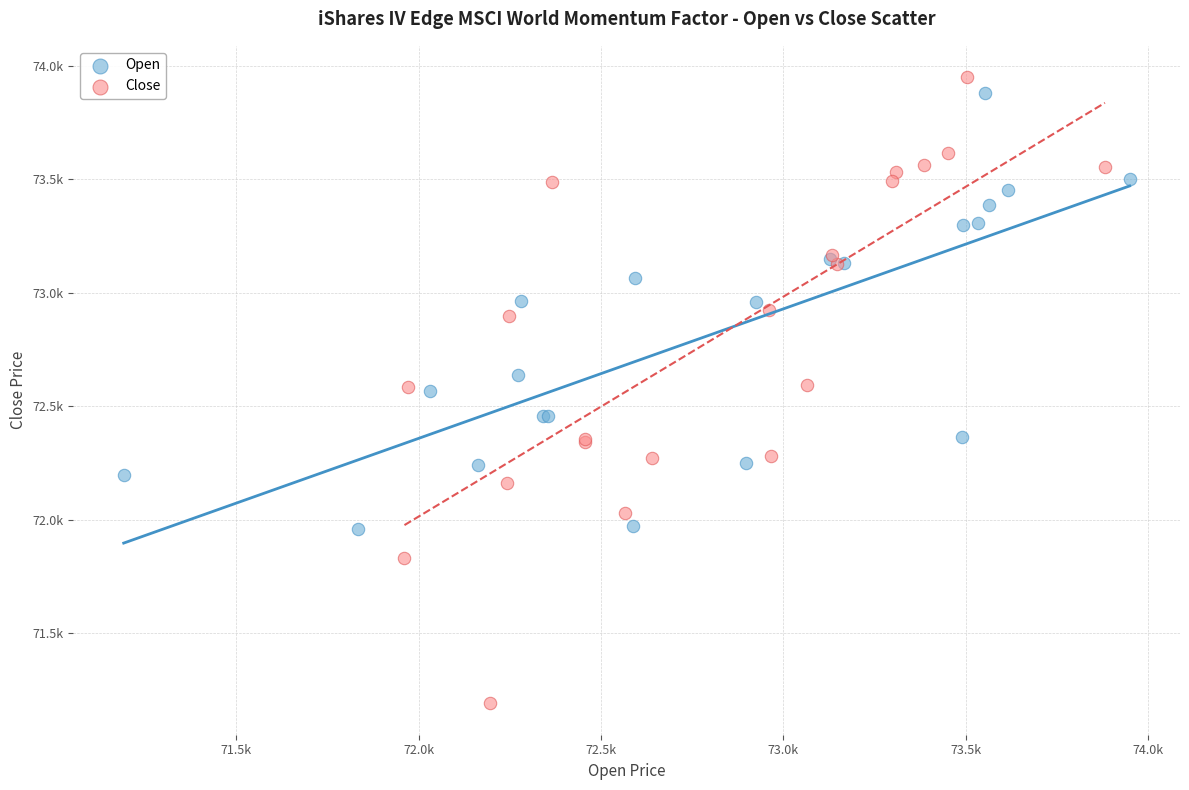

Which series contains the highest Y value?

Close